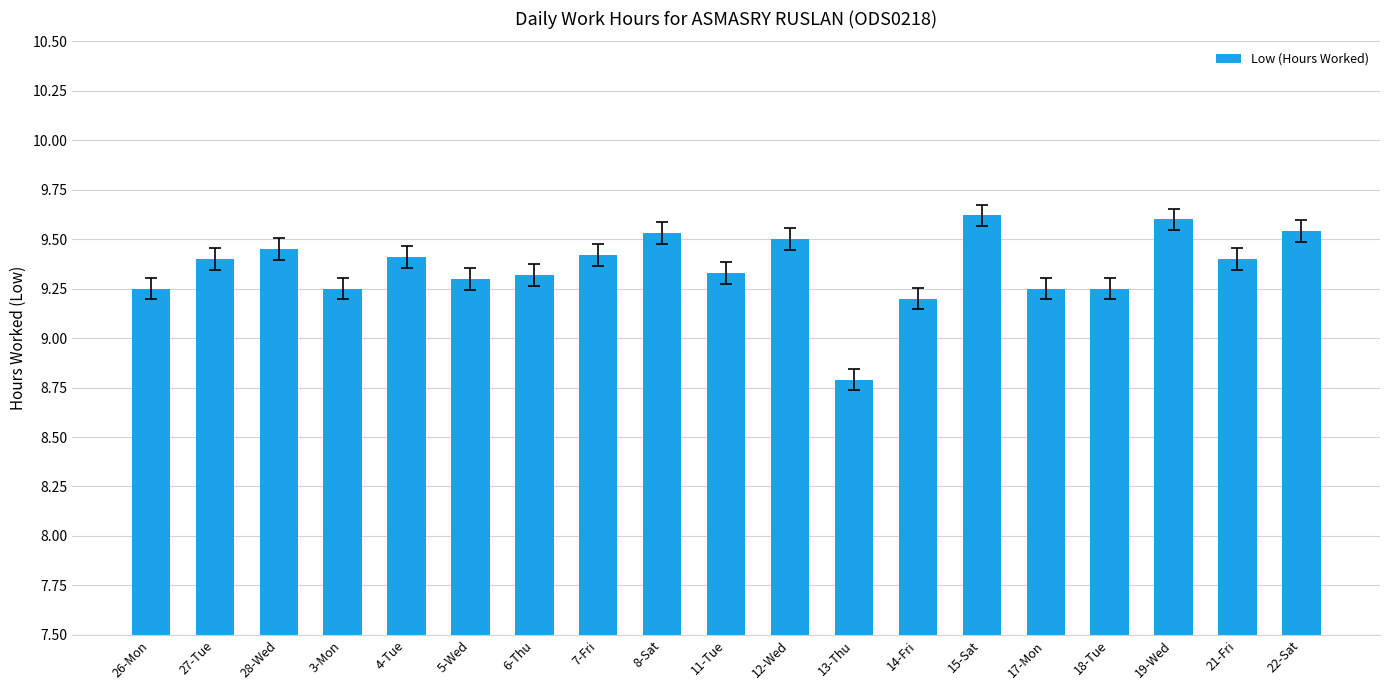

Is it true that the value at 15-Sat is 9.6?

True